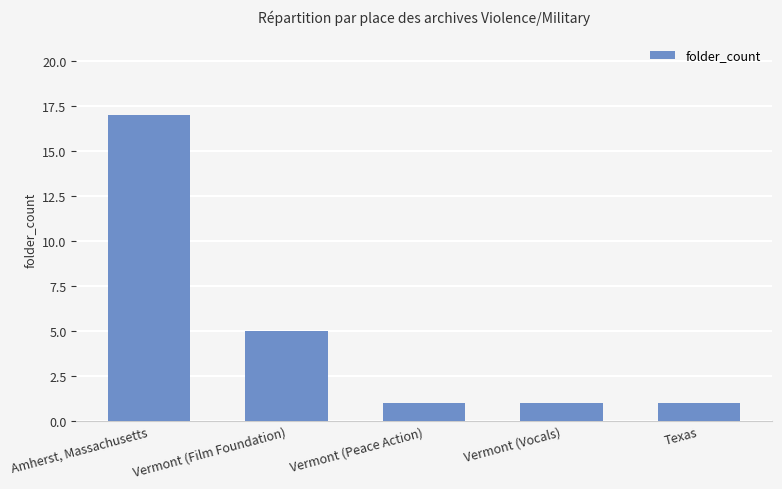

What is the label of the 3rd bar from the left?

Vermont (Peace Action)